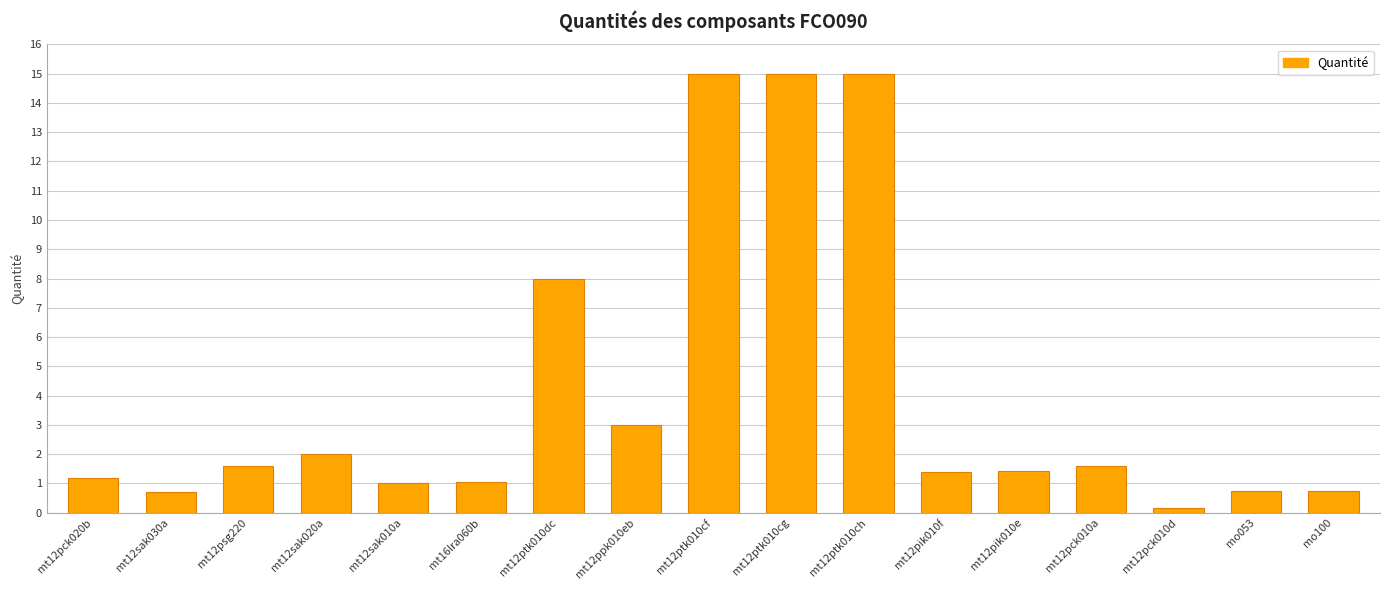

What is the value of the 12th bar from the left?

1.4